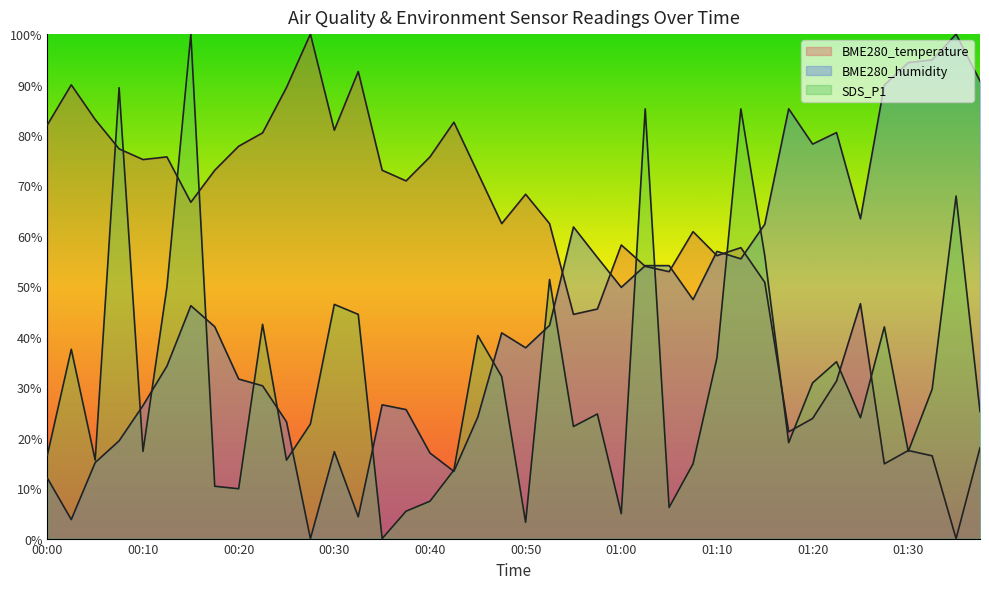

Where is the first local maximum for BME280_humidity?

00:15